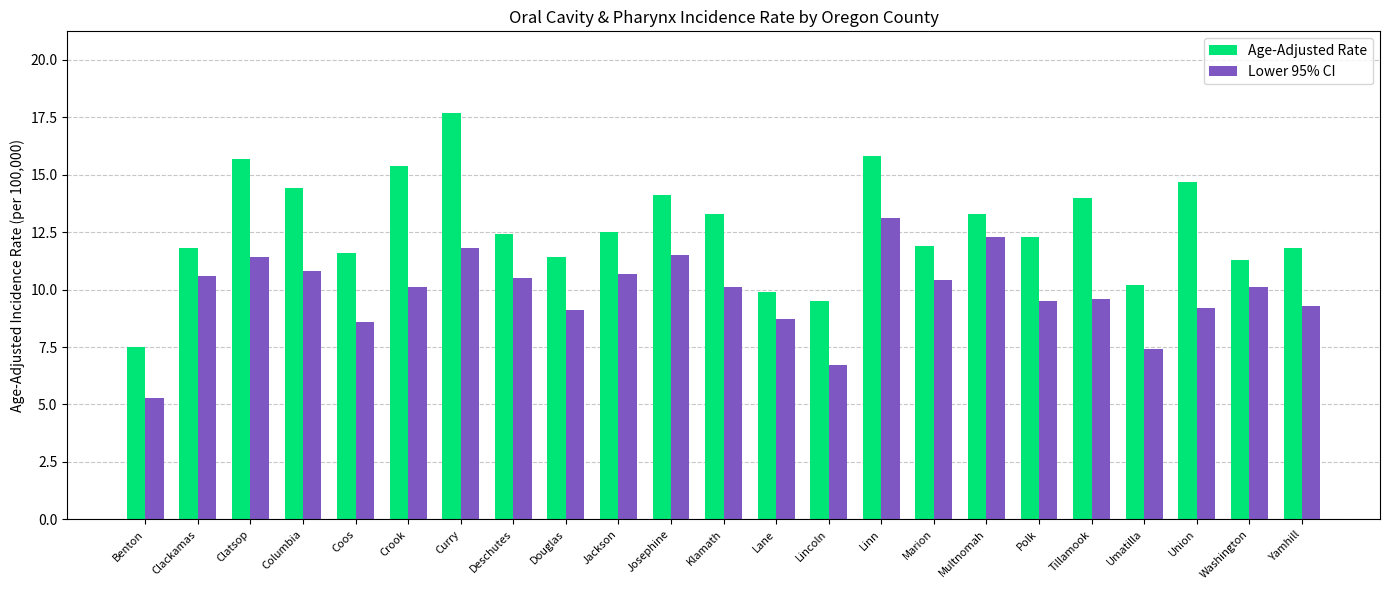

Which series has the largest total across all categories?

Age-Adjusted Rate